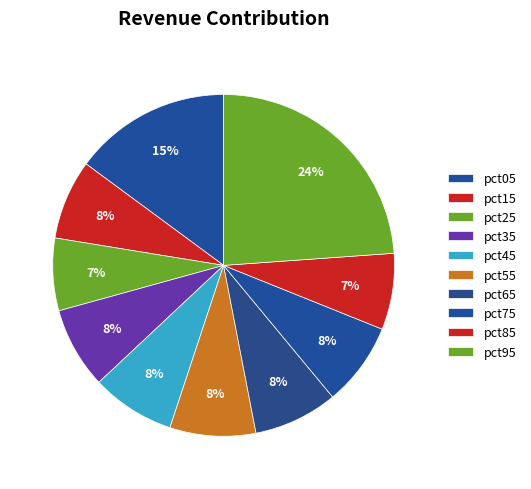

What is the total percentage of pct55 and pct65?

16.1%